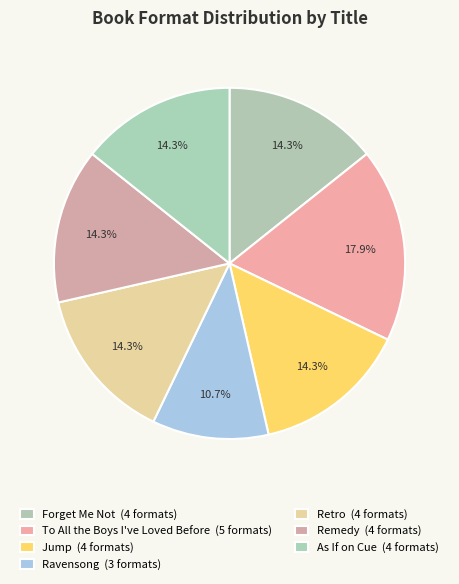

How many slices are in this pie chart?

7